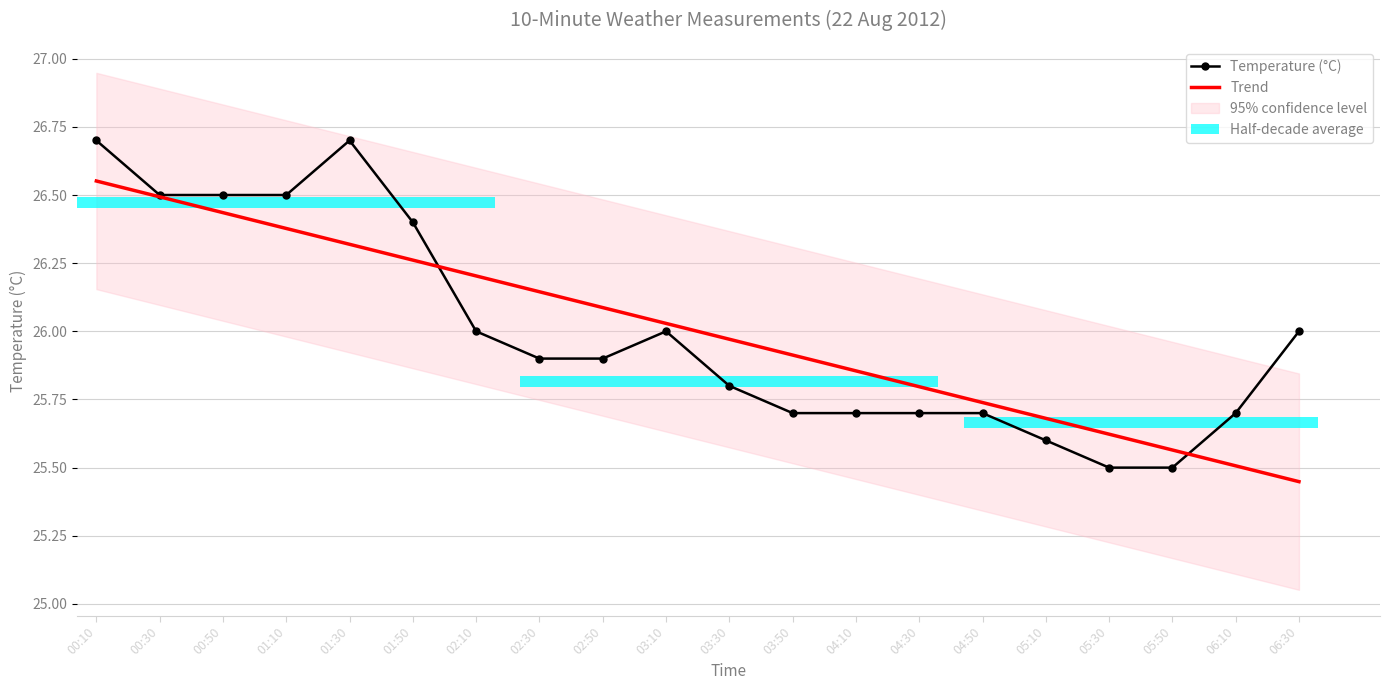

What is the label of the 16th bar from the left?

05:10